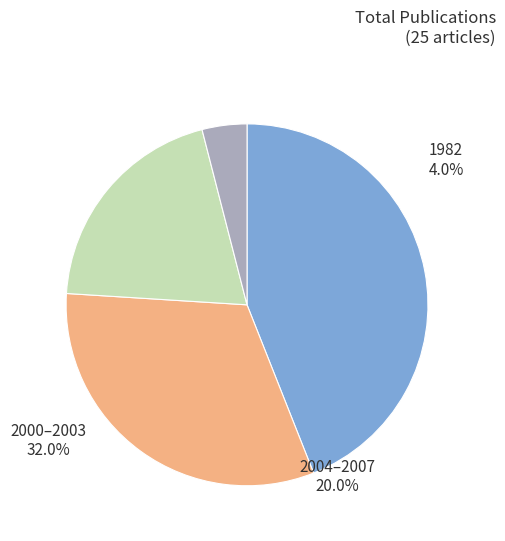

Do 1992 and 1995 together represent more than half of the pie?

No